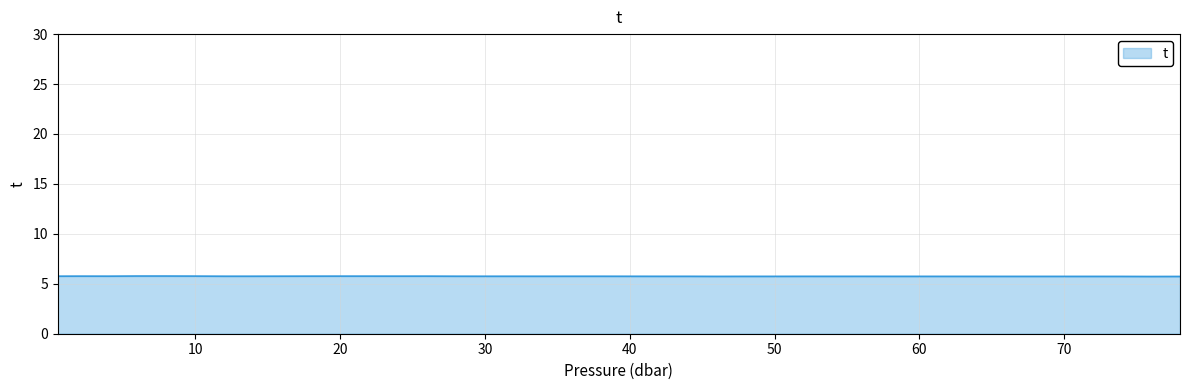

What is the smallest value displayed?

5.7